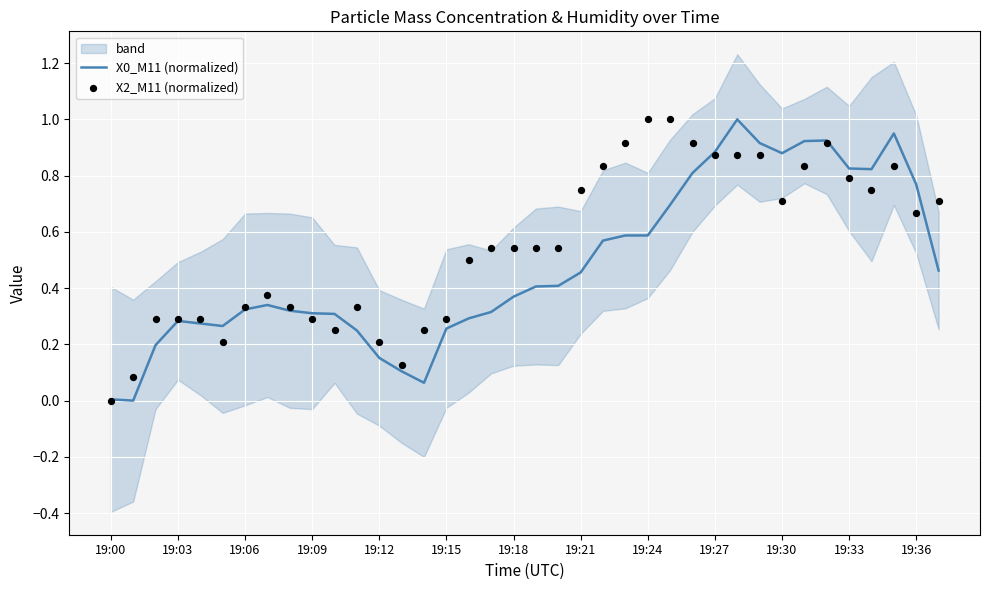

Which series contains the lowest Y value?

X0_M11 (normalized)